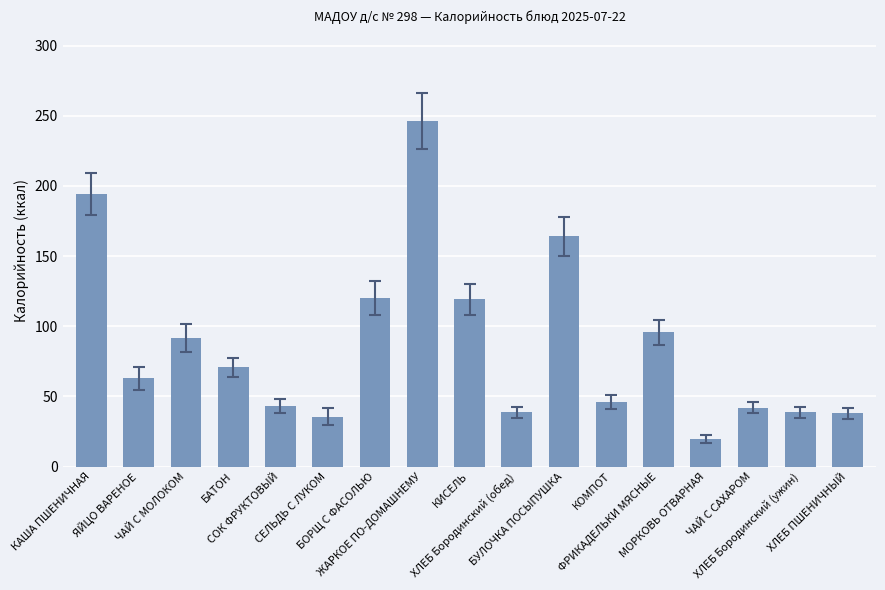

What is the change in value from БУЛОЧКА ПОСЫПУШКА to ХЛЕБ ПШЕНИЧНЫЙ?

-126.3